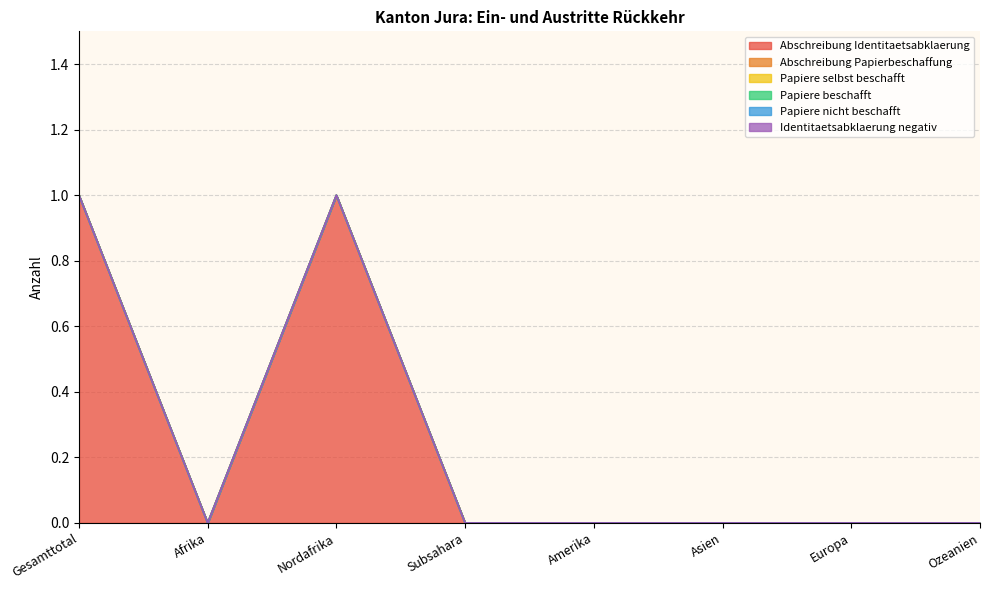

Rank the series at Europa from highest to lowest value.

Abschreibung Identitaetsabklaerung, Abschreibung Papierbeschaffung, Papiere selbst beschafft, Papiere beschafft, Papiere nicht beschafft, Identitaetsabklaerung negativ